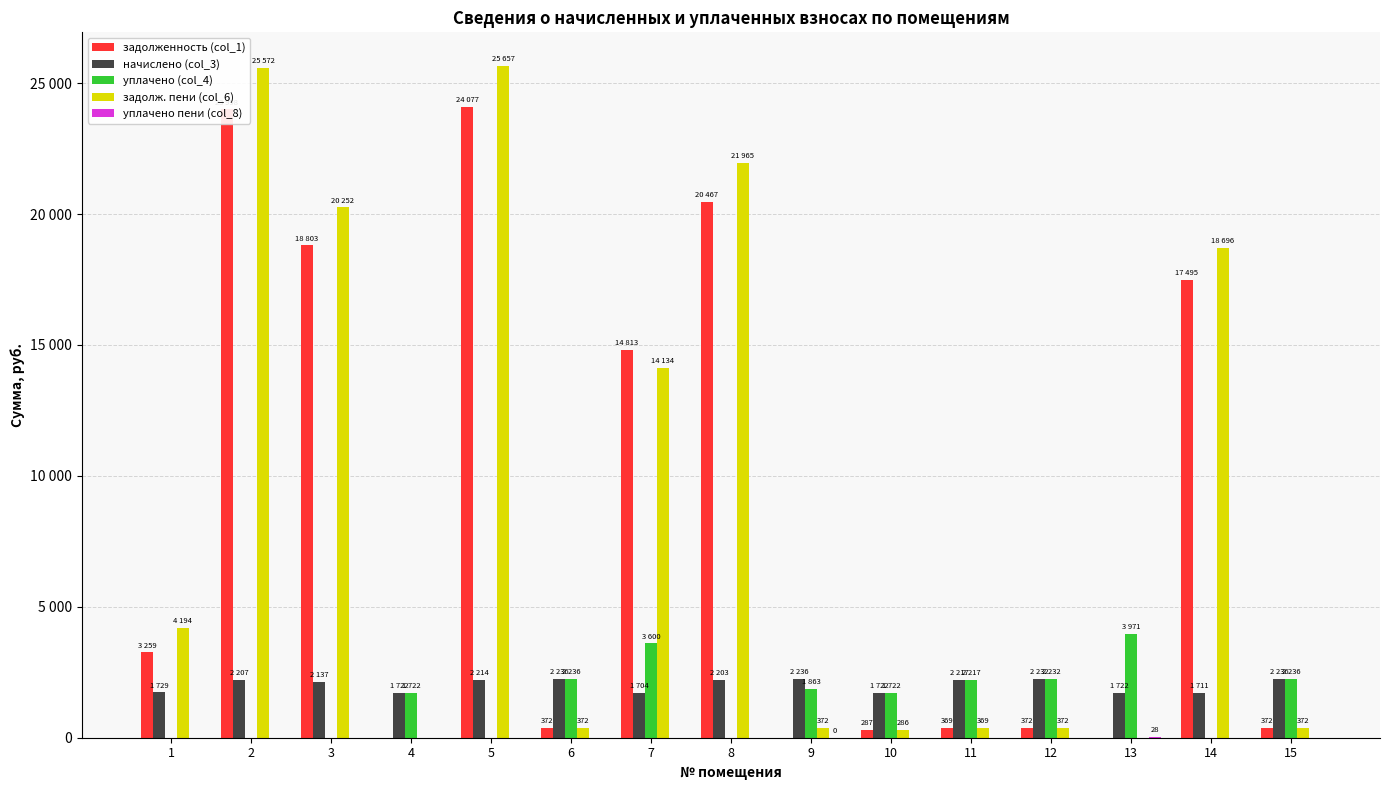

At how many categories does at least one series exceed 14387?

6